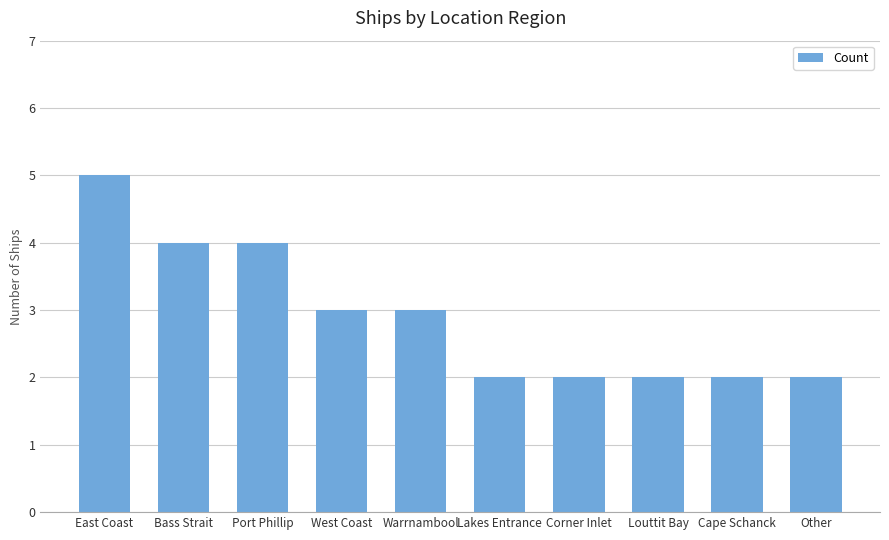

What is the label of the 6th bar from the right?

Warrnambool